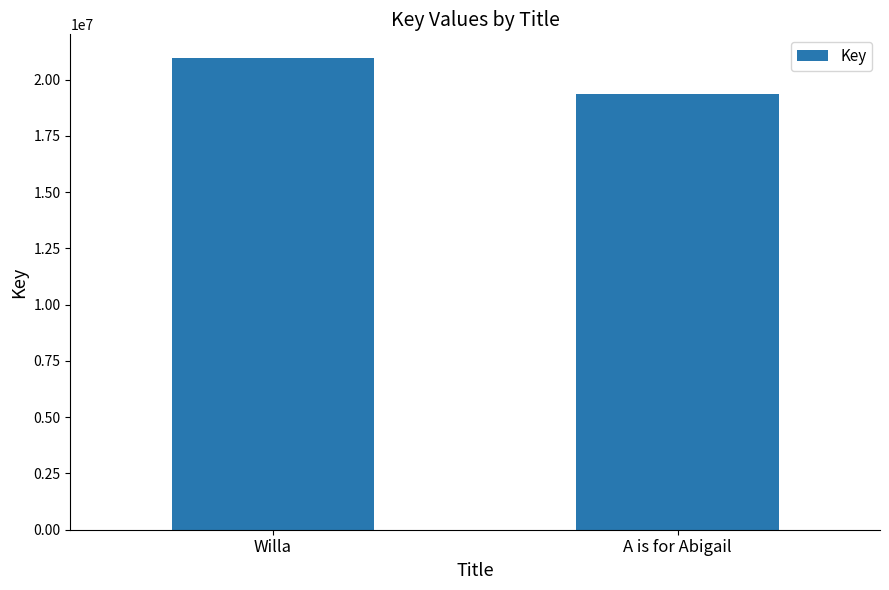

What is the difference between the values at A is for Abigail and Willa?

1620618